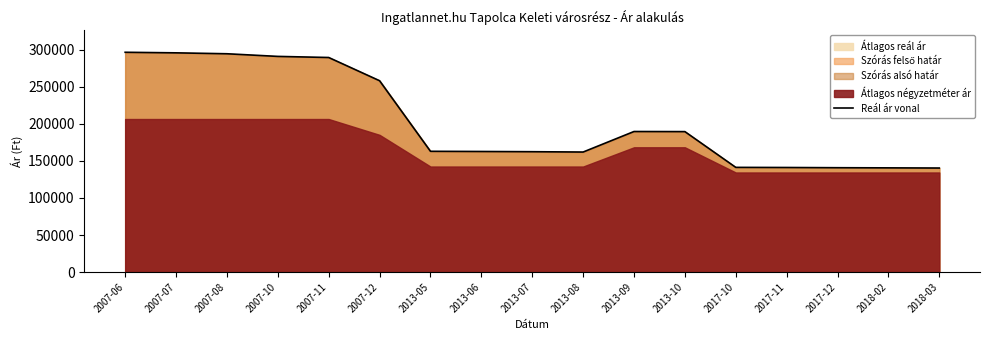

At which category does the data reach its first local valley?

2013-08